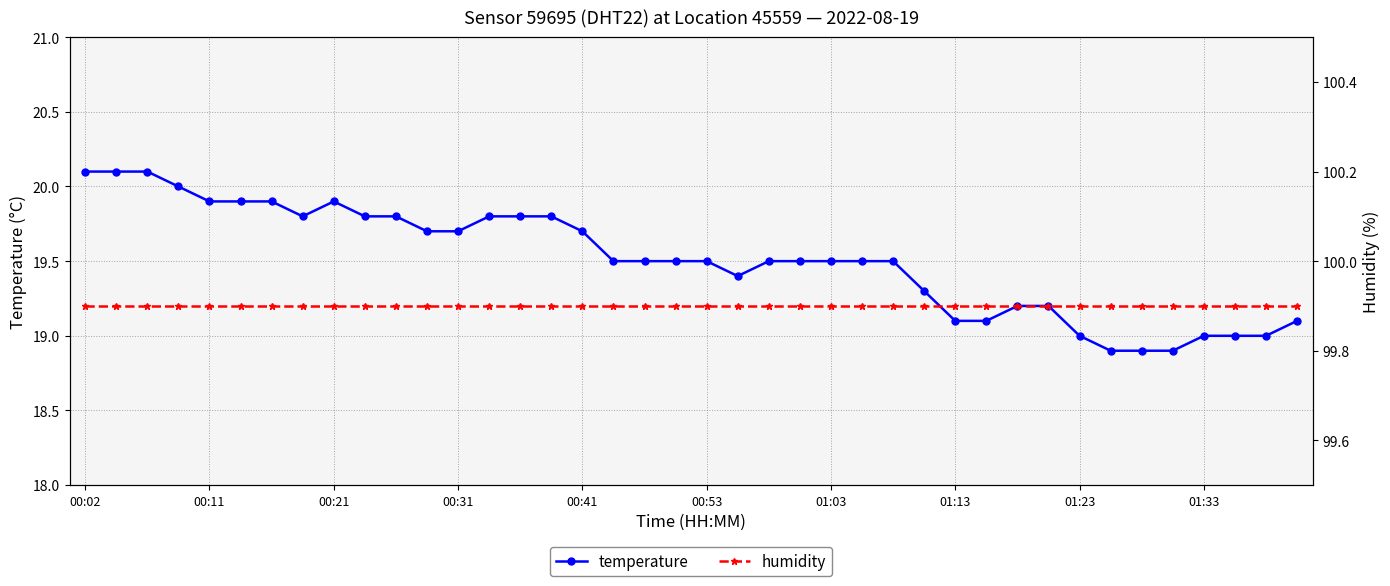

Is it true that humidity equals 99.9 at 10?

True